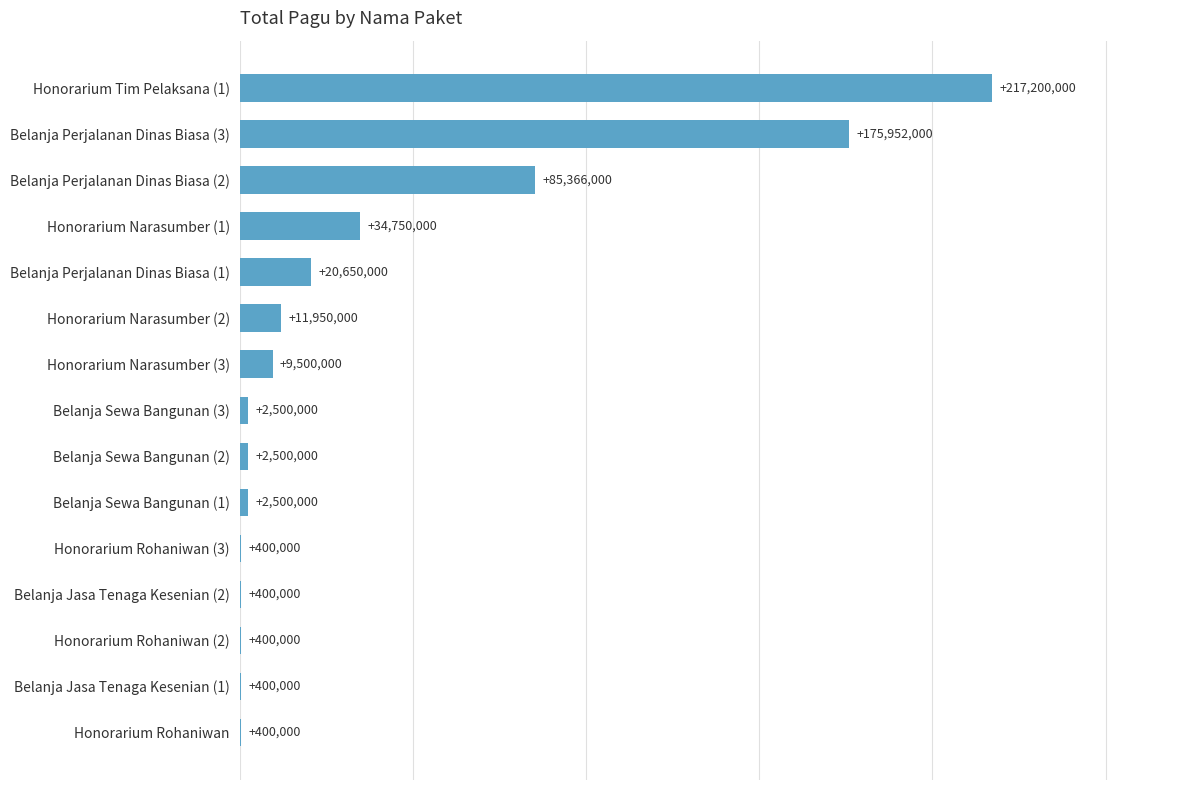

What is the sum of the values at Honorarium Rohaniwan (3) and Belanja Sewa Bangunan (1)?

2900000